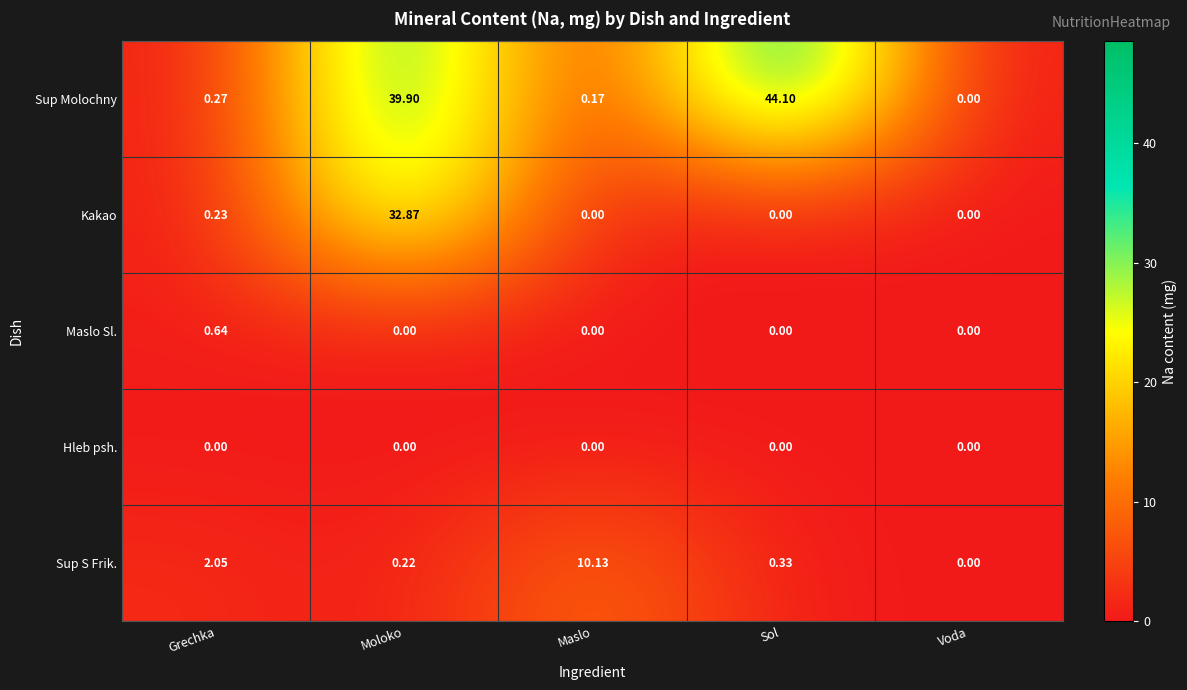

Count the number of categories in the chart.

5